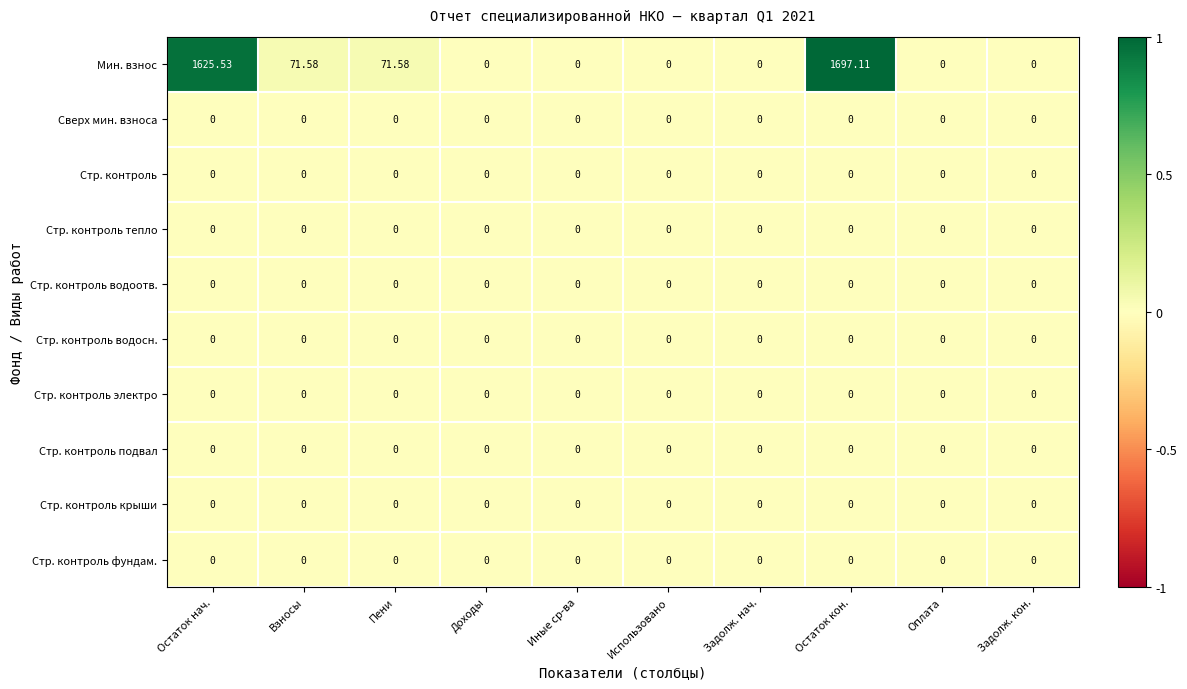

At which category is the sum across all series the highest?

Остаток кон.